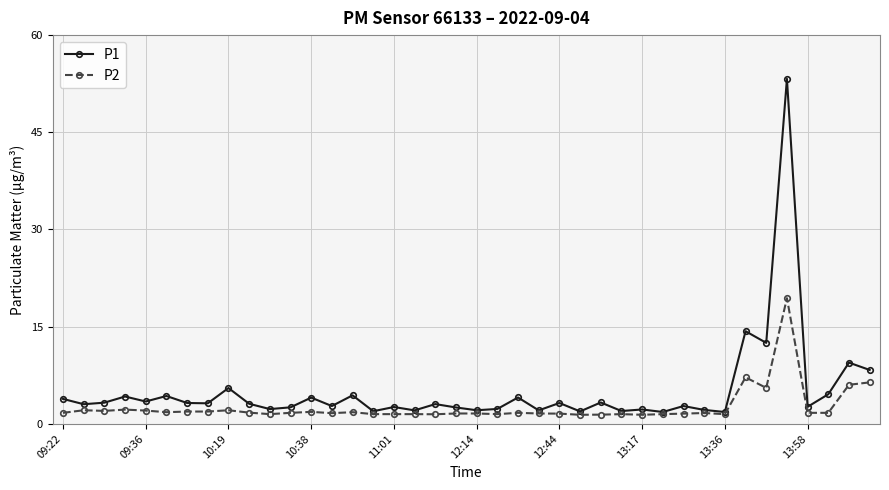

True or false: P2 has more than 1 points higher than both neighbors.

True